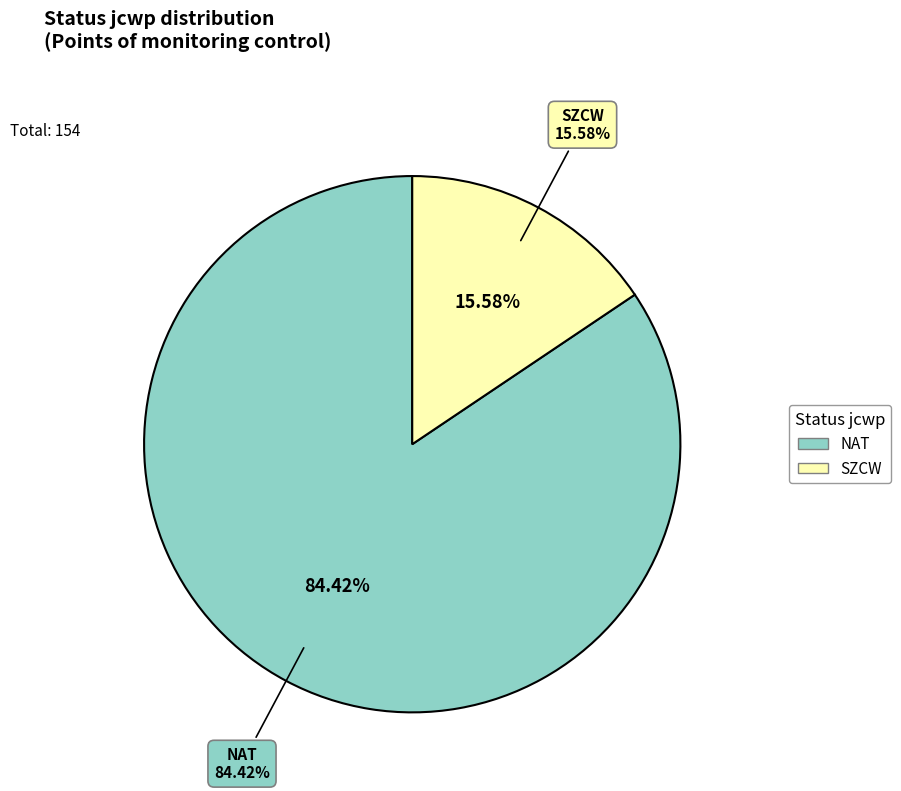

Do NAT and SZCW together represent more than half of the pie?

Yes